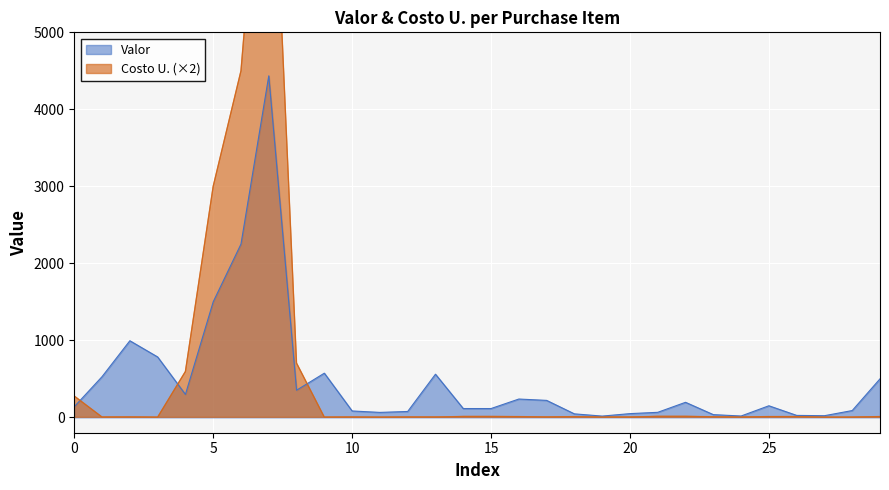

What are all the series names shown in the legend?

Valor, Costo U.